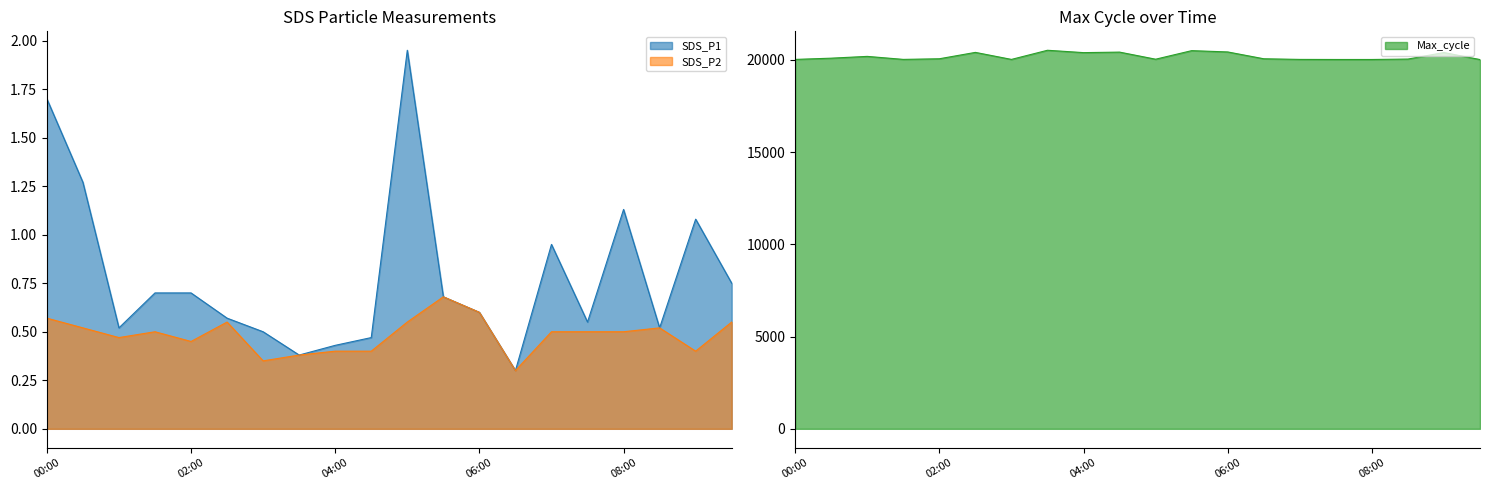

What position from the right is 07:30?

5